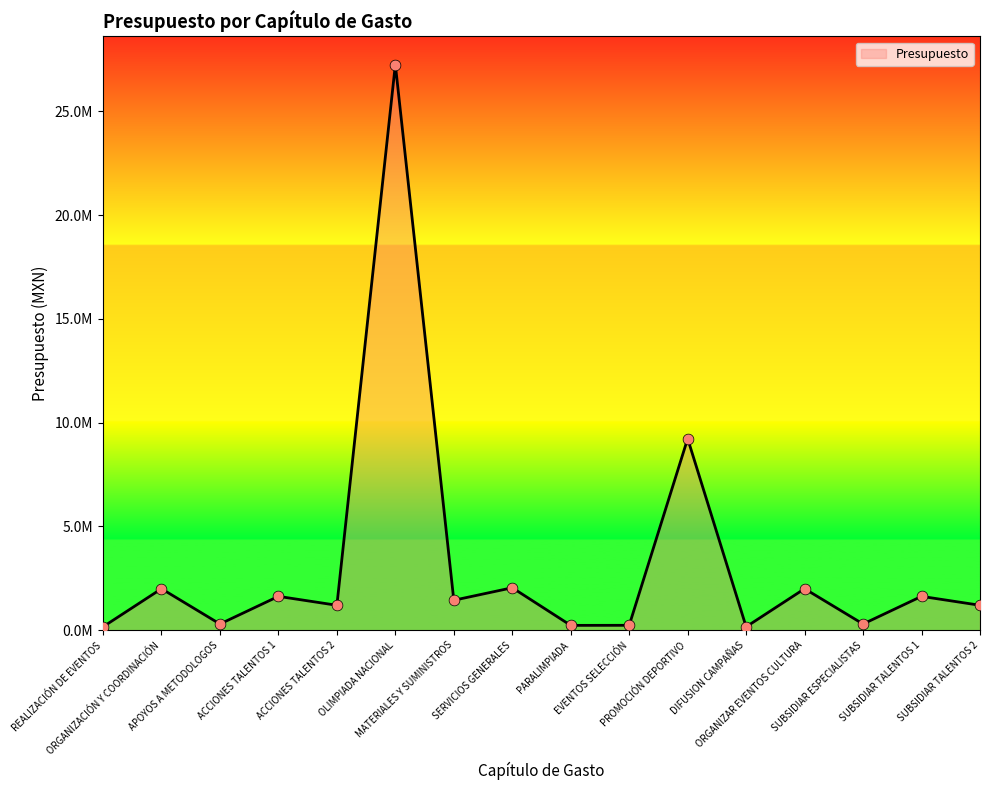

What is the change in value from ACCIONES TALENTOS 2 to ORGANIZAR EVENTOS CULTURA?

+797597.6